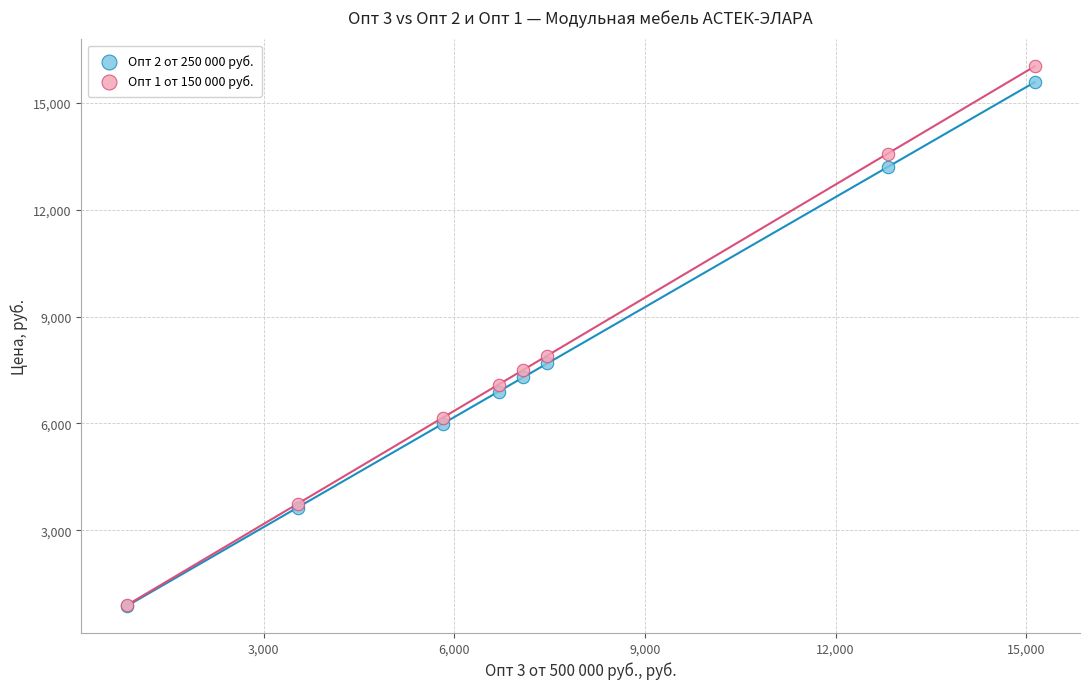

Which series has the widest spread of Y values?

Опт 1 от 150 000 руб.